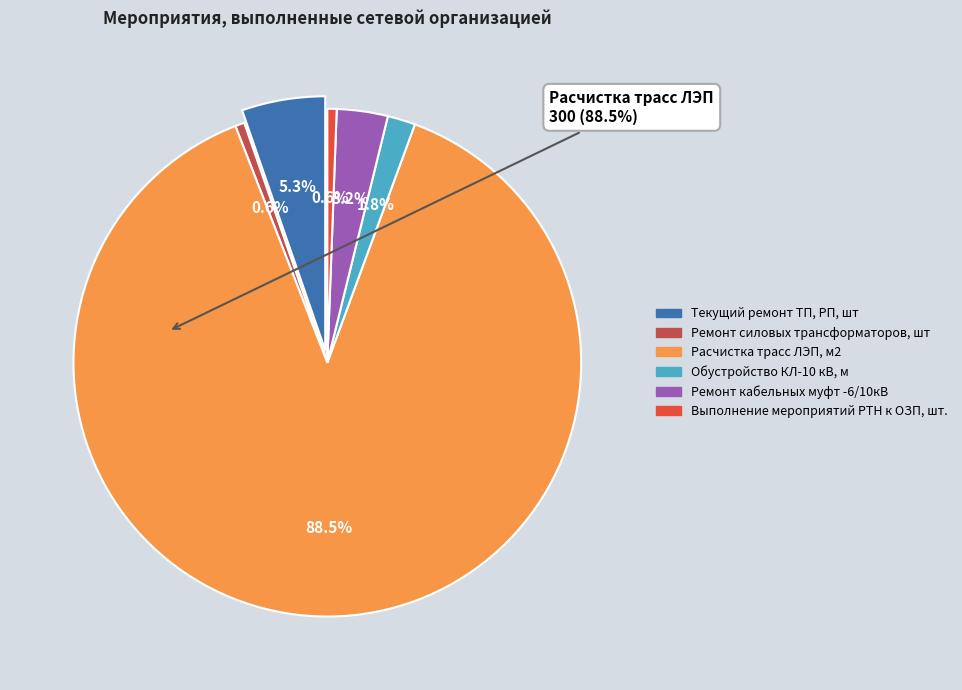

To the nearest percent, what percentage of the pie is Выполнение мероприятий РТН к ОЗП, шт.?

1%